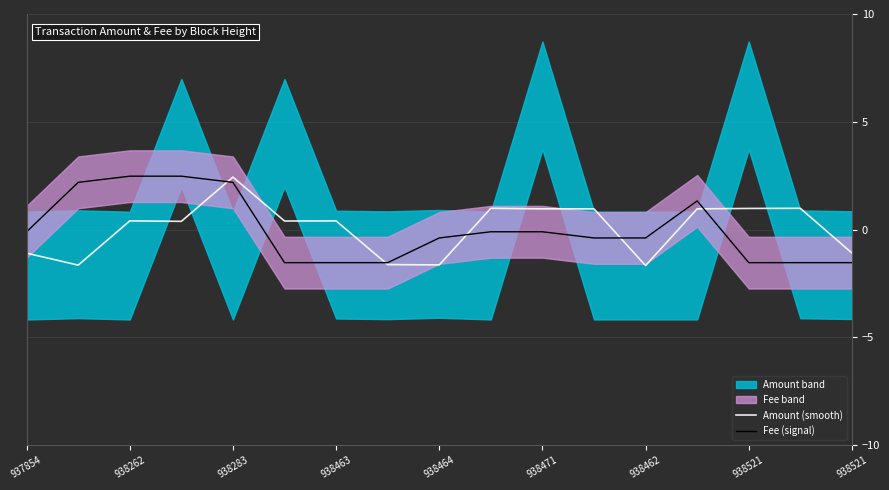

True or false: Amount (smooth) has more than 2 points higher than both neighbors.

True